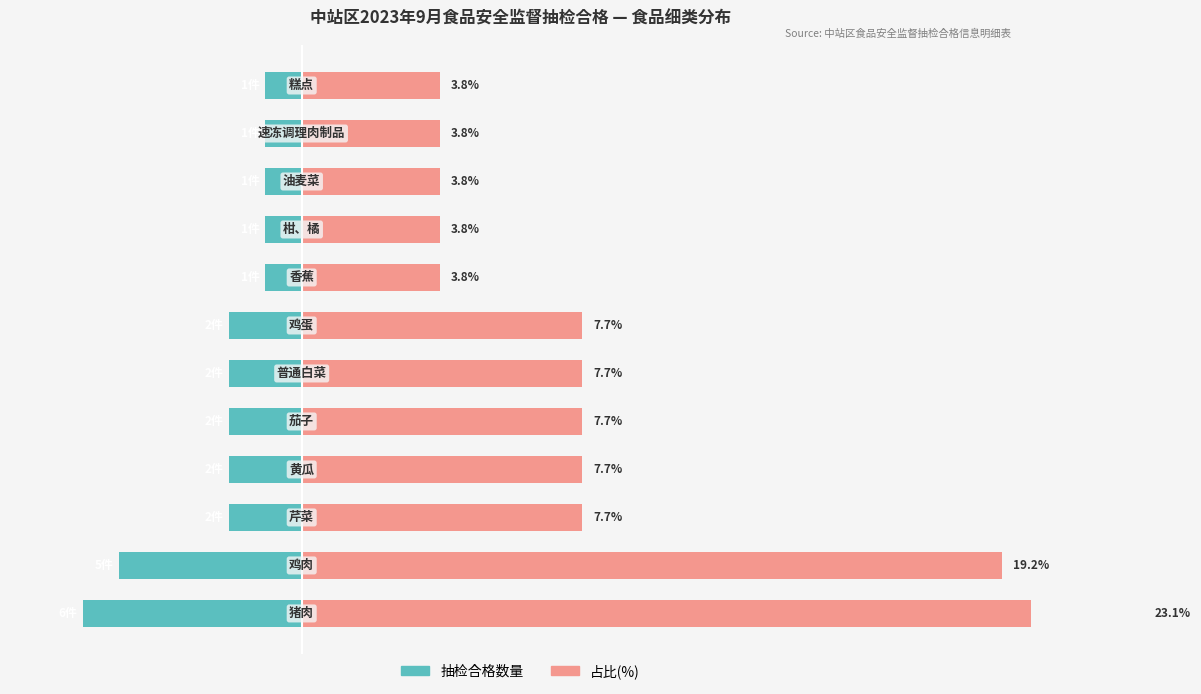

True or false: 占比(%) has a value of 4.8 at 2.

False